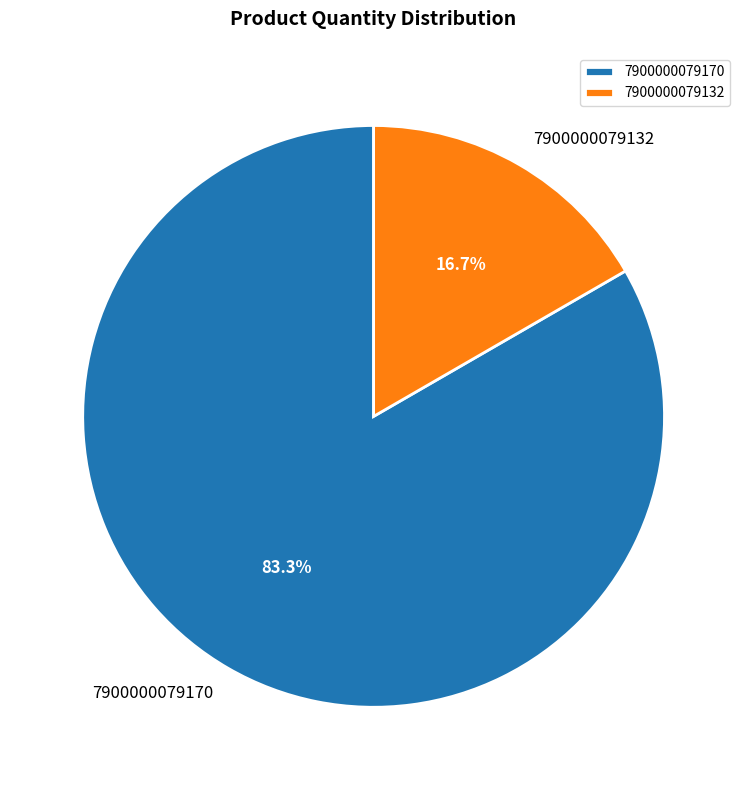

Count the number of slices in the pie.

2